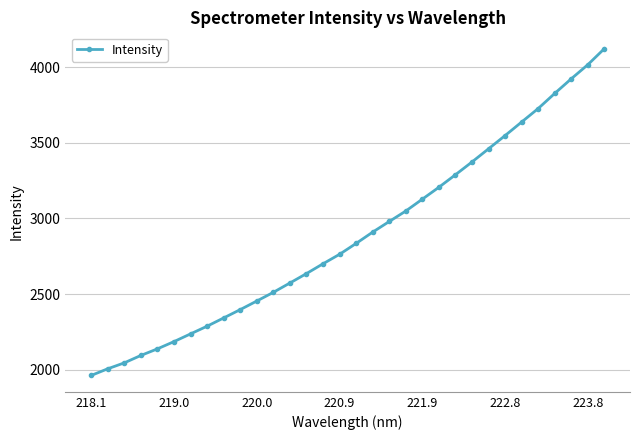

What is the difference between the maximum and minimum values?

2157.7